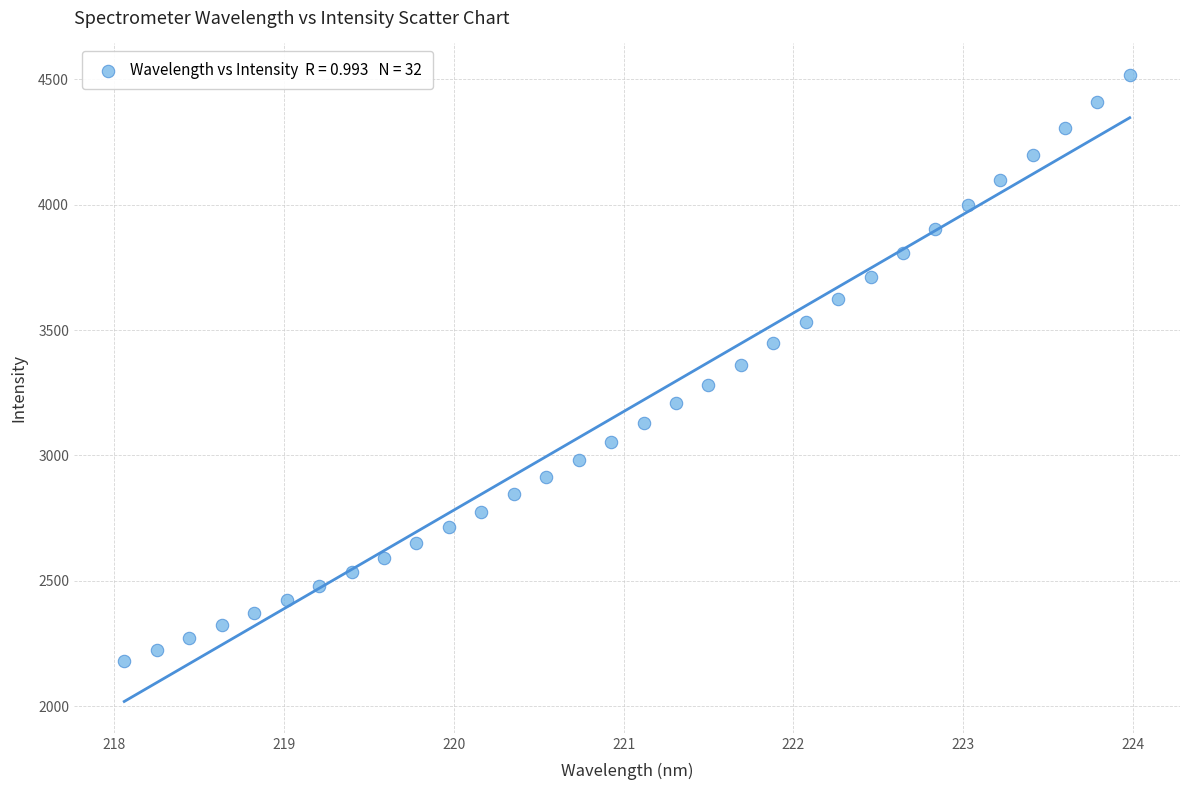

What is the range of X values (max minus min)?

5.9